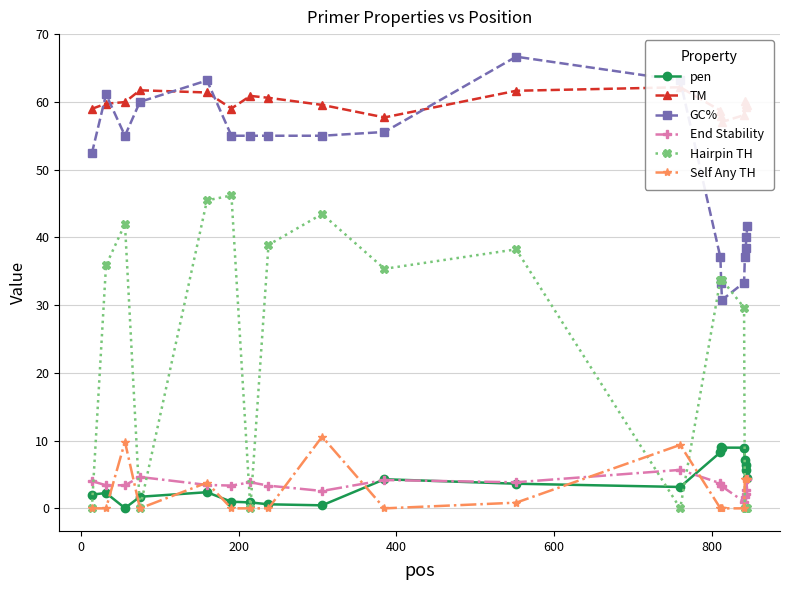

True or false: GC% and Self Any TH intersect in this chart.

False